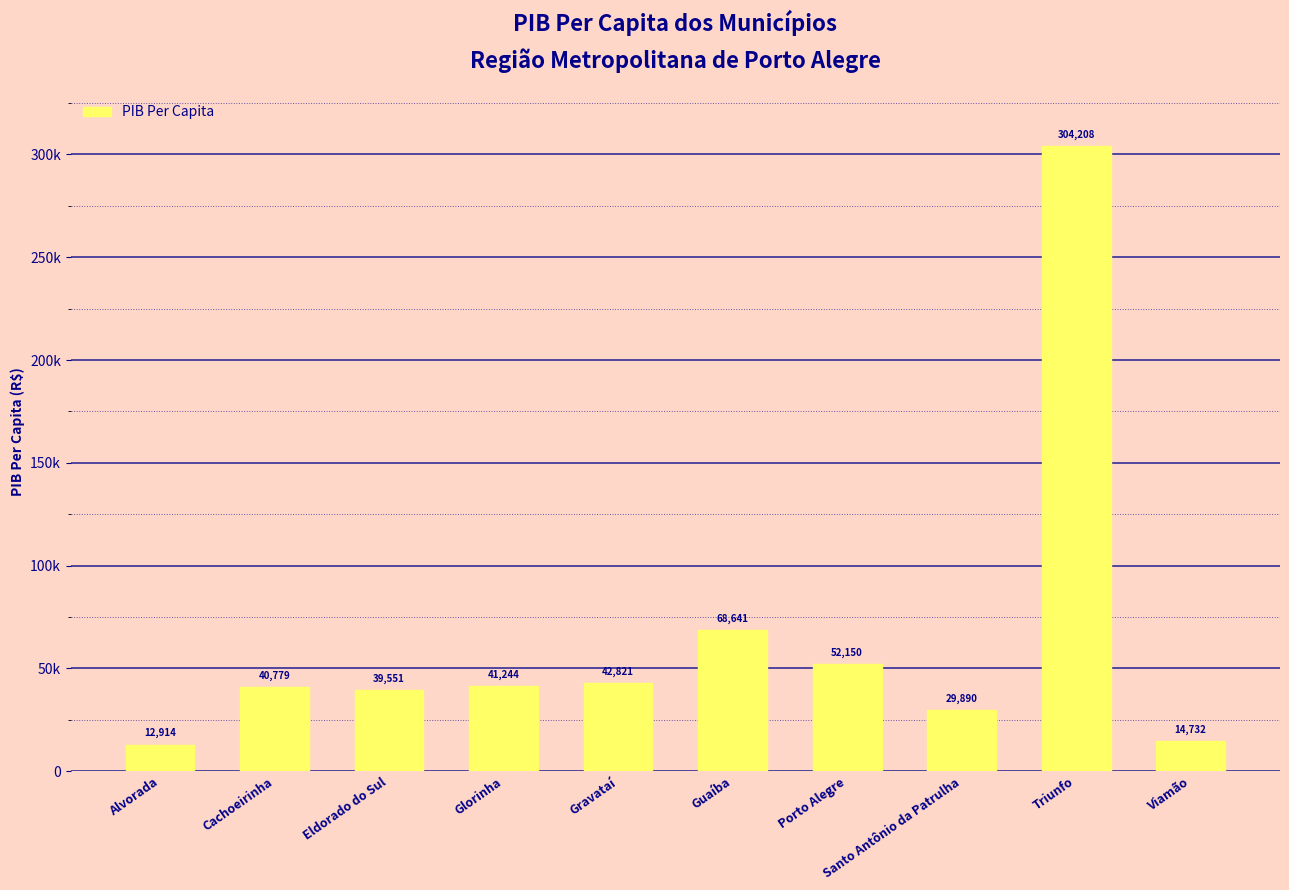

List the labels in order of value, largest first.

Triunfo, Guaíba, Porto Alegre, Gravataí, Glorinha, Cachoeirinha, Eldorado do Sul, Santo Antônio da Patrulha, Viamão, Alvorada